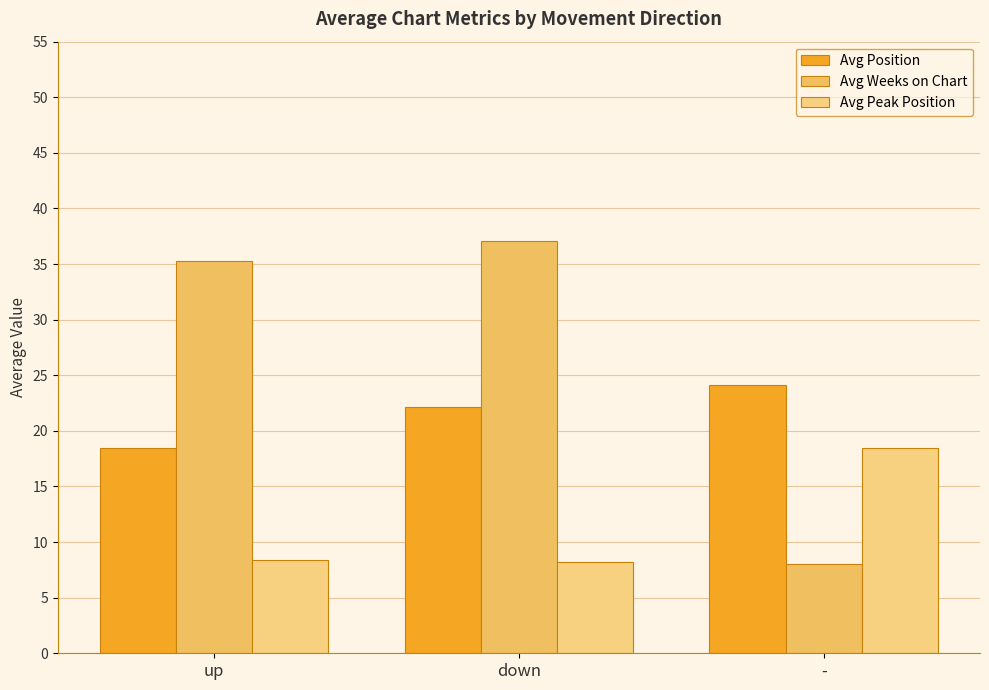

Rank the series at down from highest to lowest value.

Avg Weeks on Chart, Avg Position, Avg Peak Position